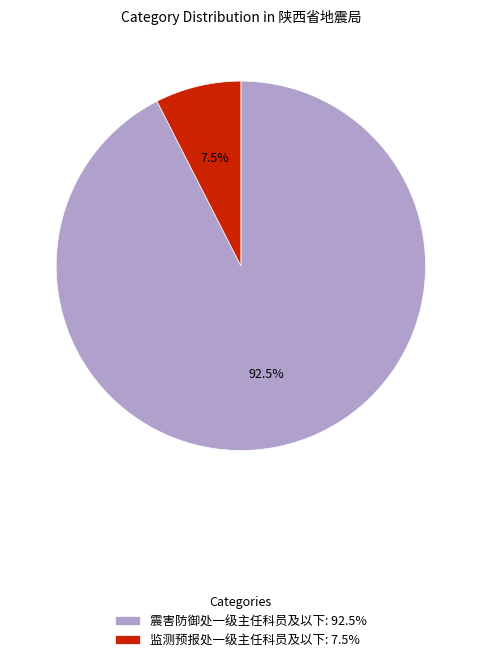

Does any single category account for the majority?

Yes